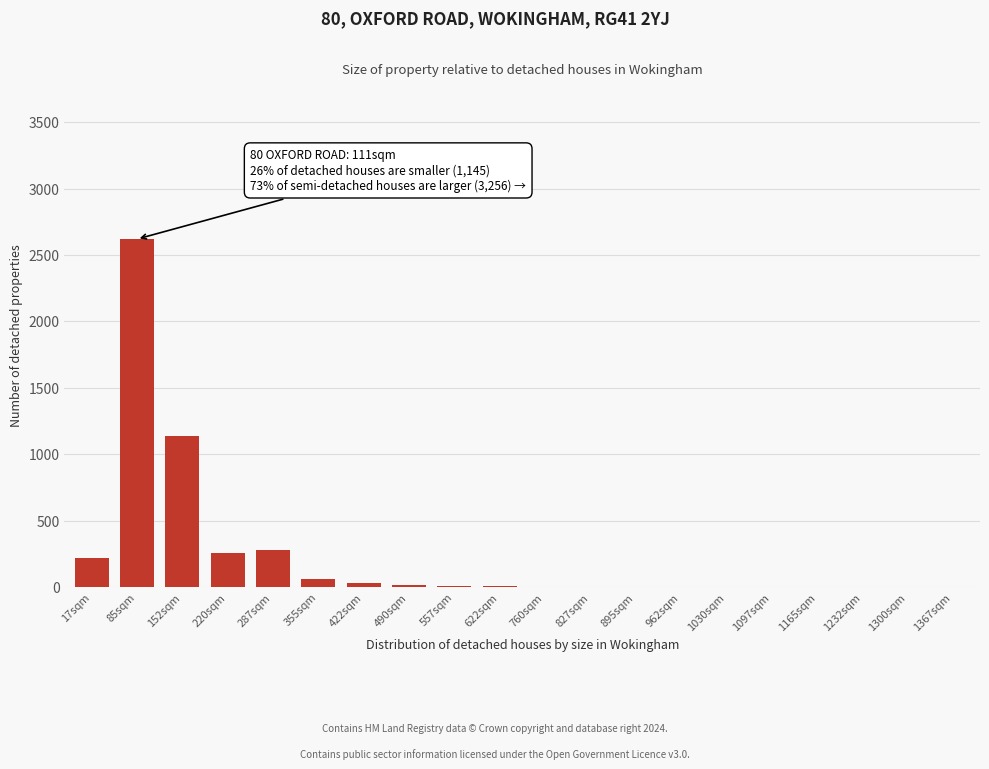

What is the sum of all values?

4700